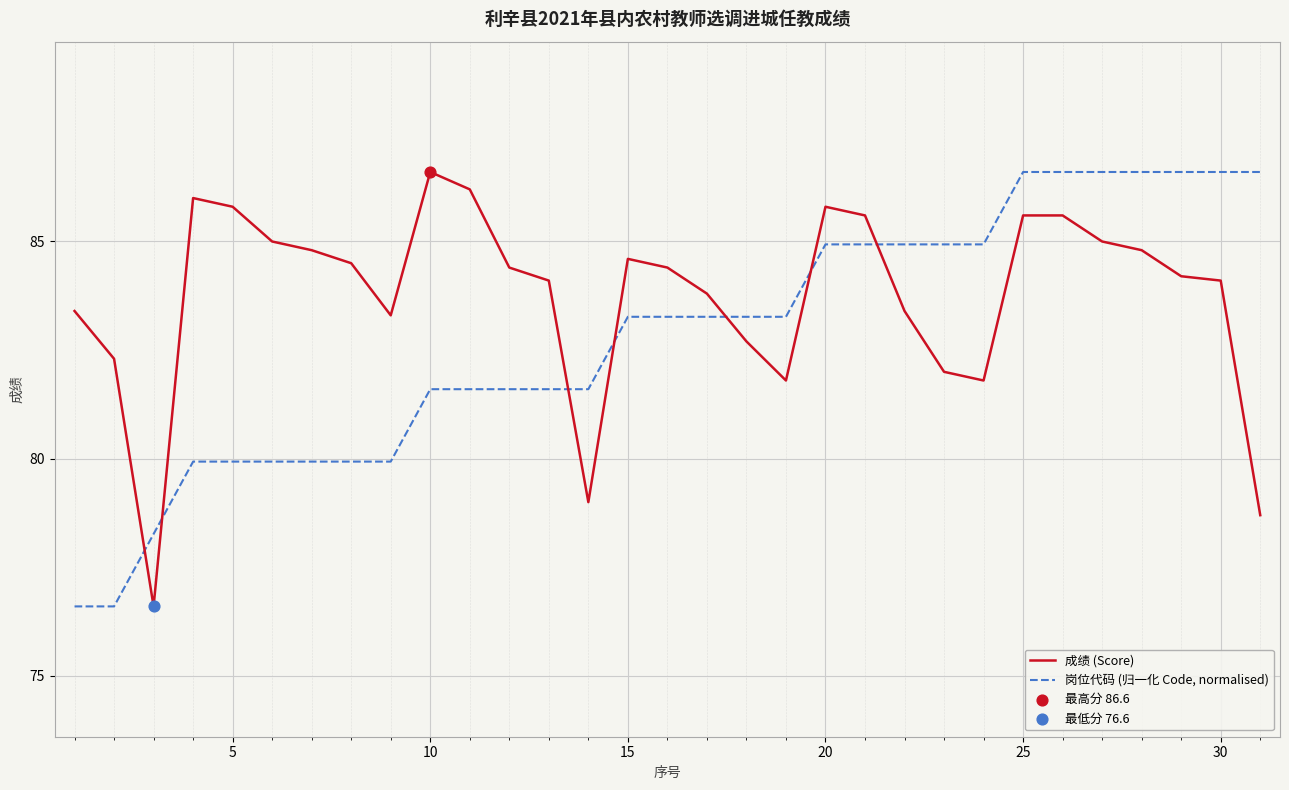

Which series has the largest total across all categories?

成绩 (Score)